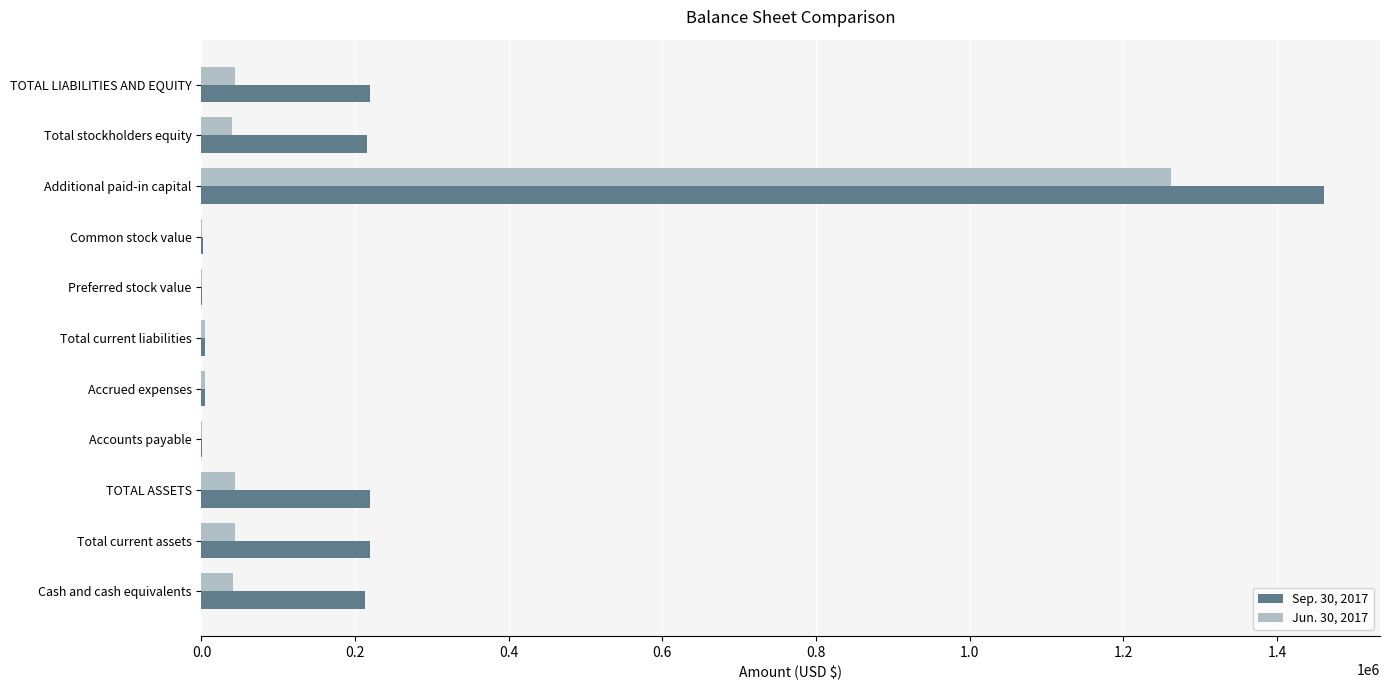

What is the greatest value displayed?

1460995